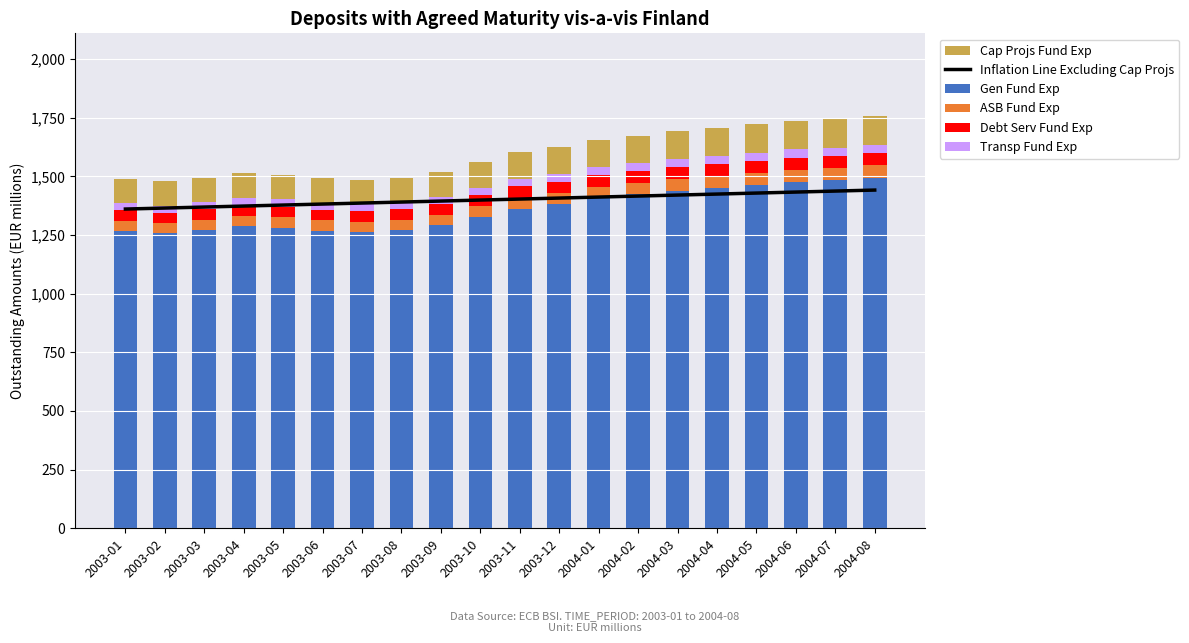

What is the label of the 17th bar from the left?

2004-05